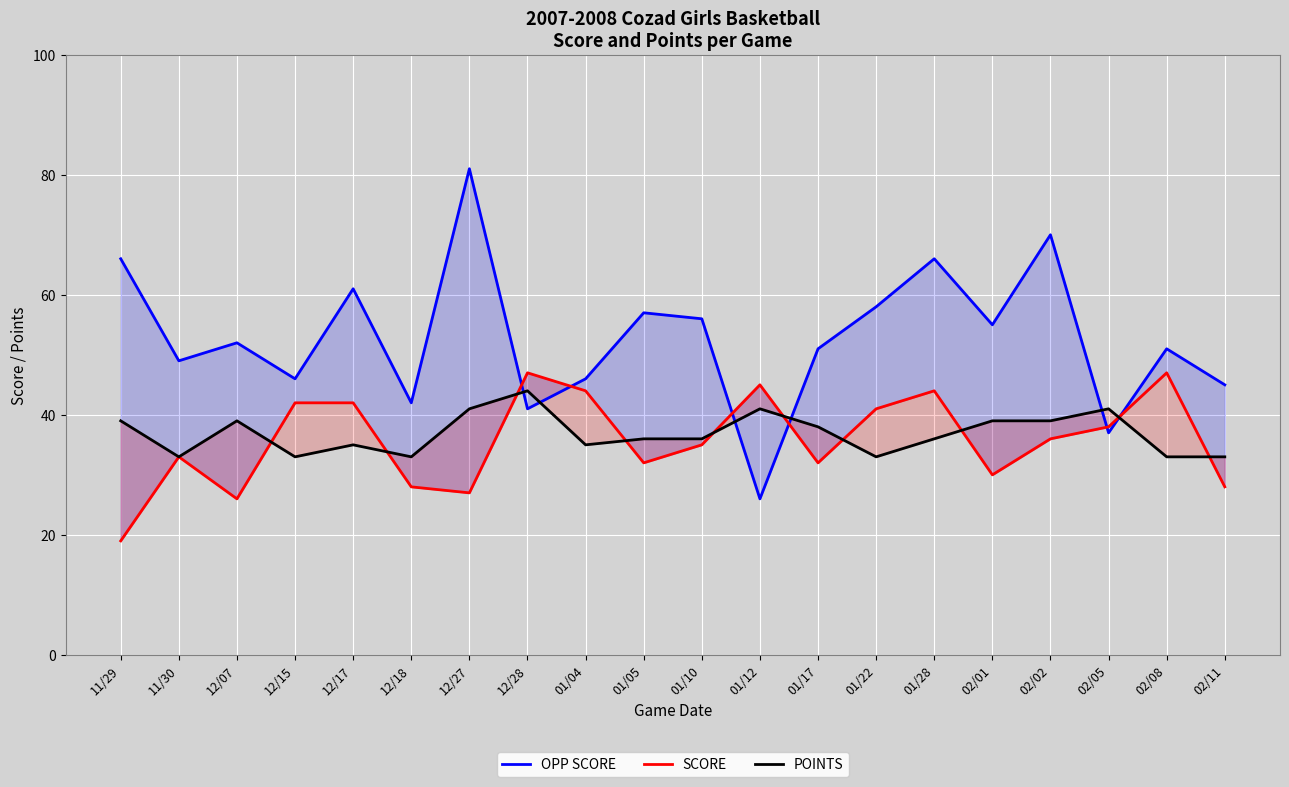

At how many categories does at least one series exceed 31?

20